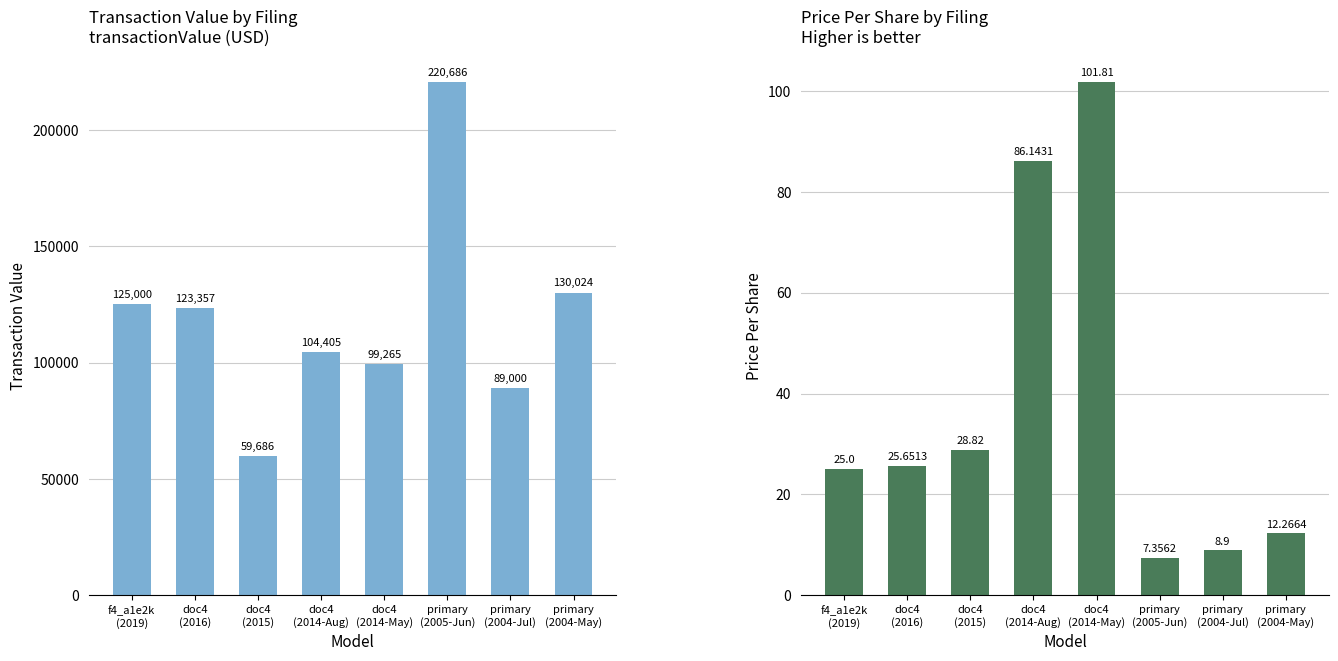

Rank the series by their average value, from highest to lowest.

transactionValue, transactionPricePerShare